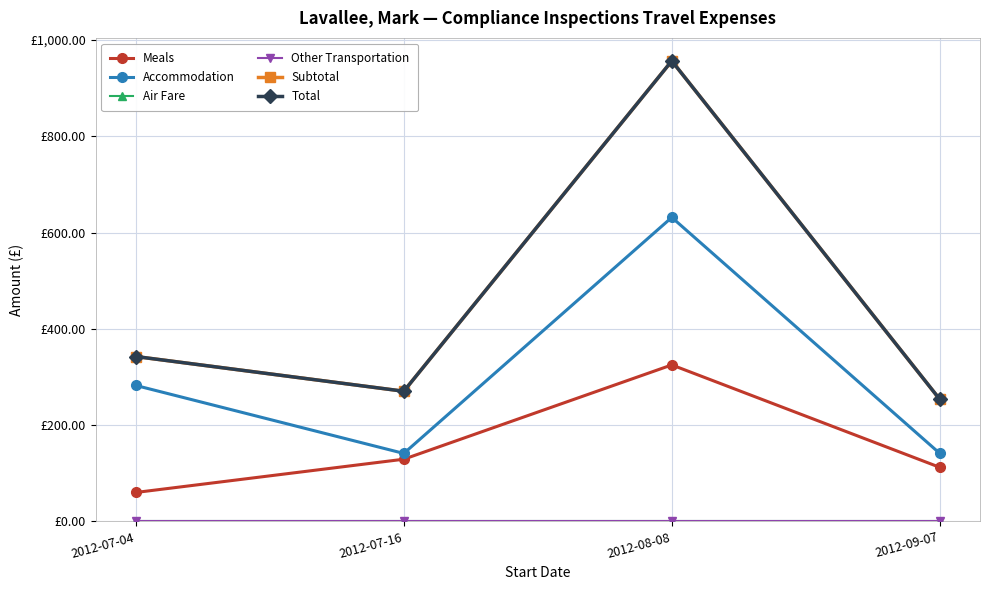

Is this an area chart (filled region under the line)?

No